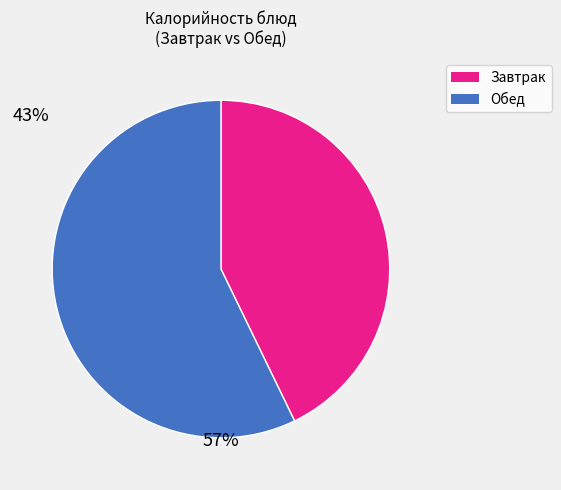

What is the ratio of the value at Обед to the value at Завтрак?

1.3